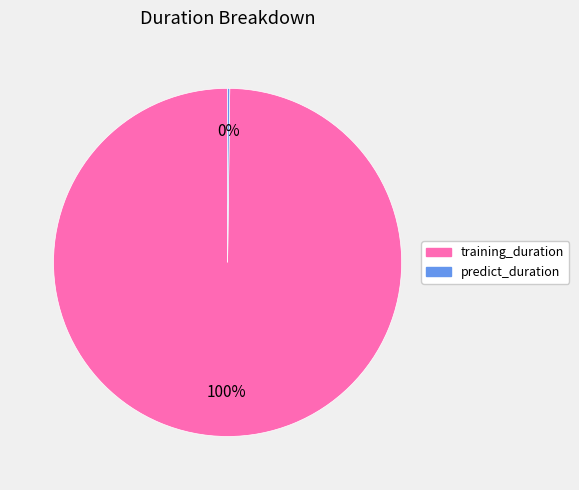

To the nearest percent, what is the difference between the largest and smallest slice percentages?

100%